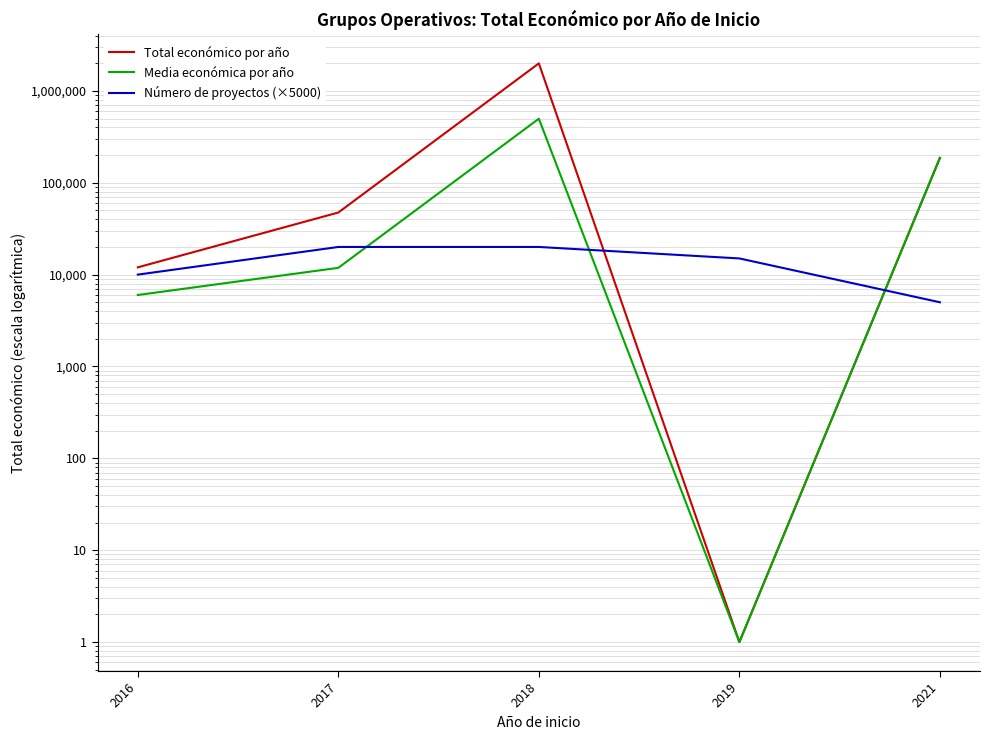

What is the value of the Total económico por año point at the 2nd from the left?

47416.0